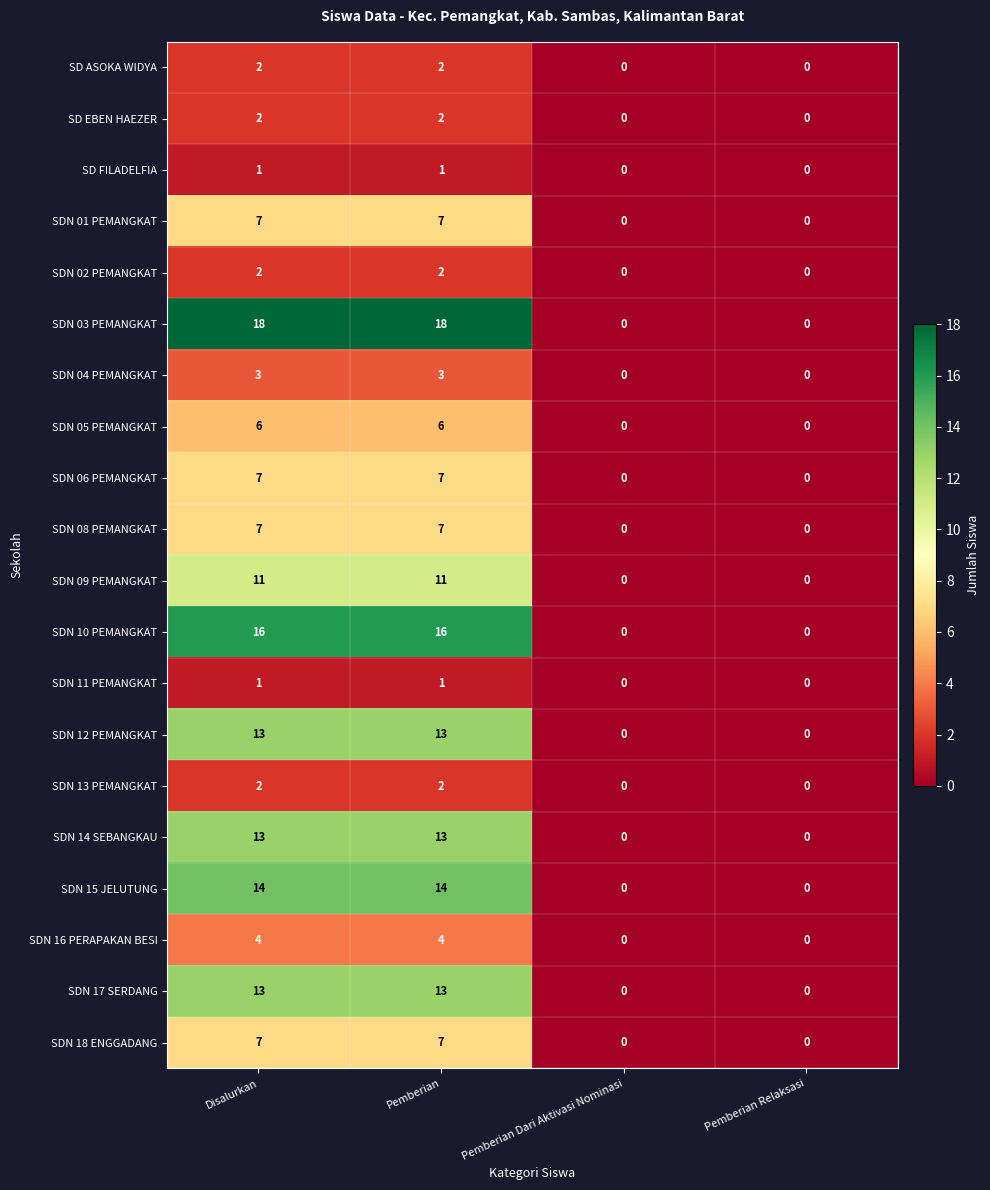

What is the maximum value for SDN 16 PERAPAKAN BESI?

4